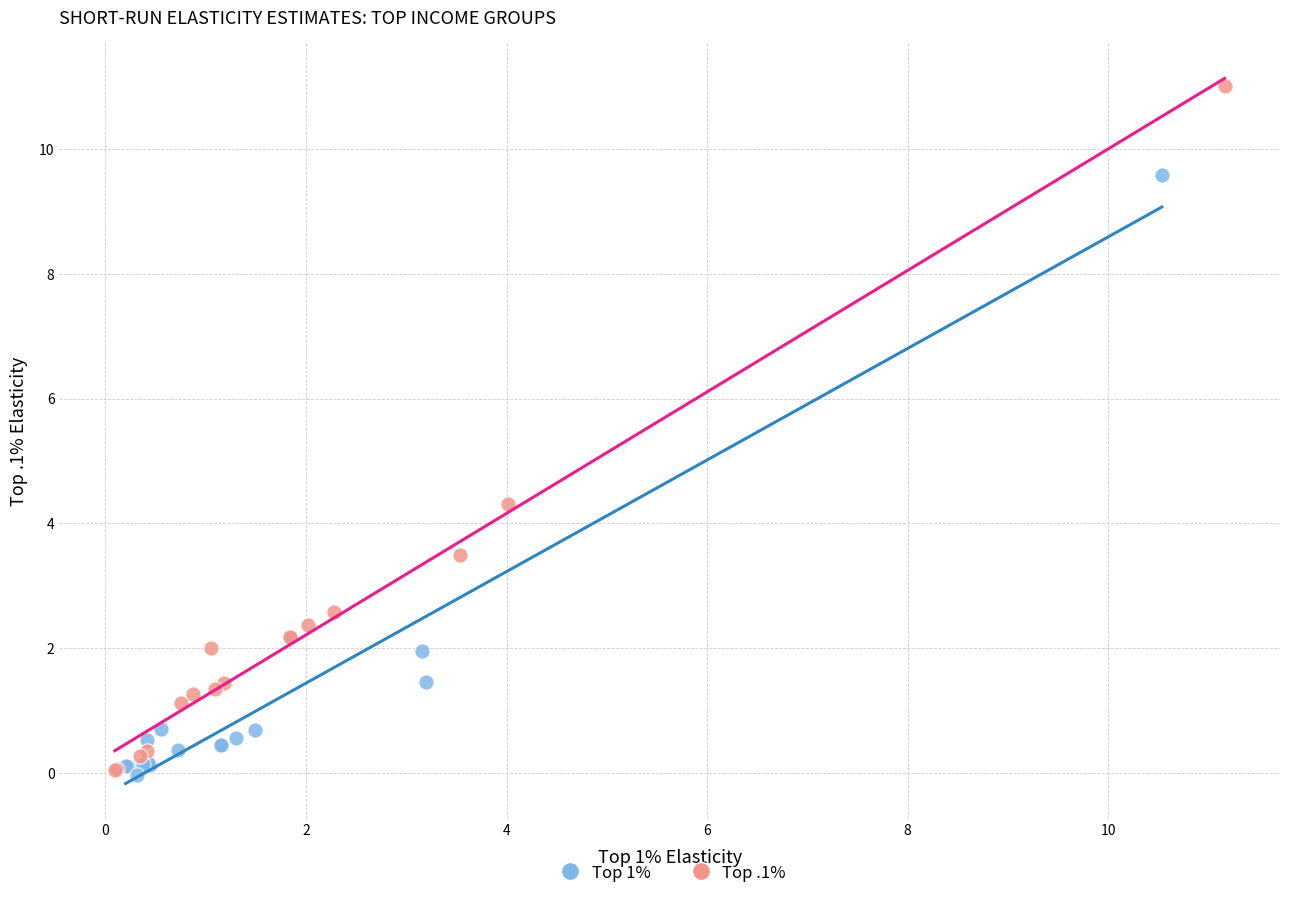

Which series reaches the maximum Y coordinate?

Top .1%